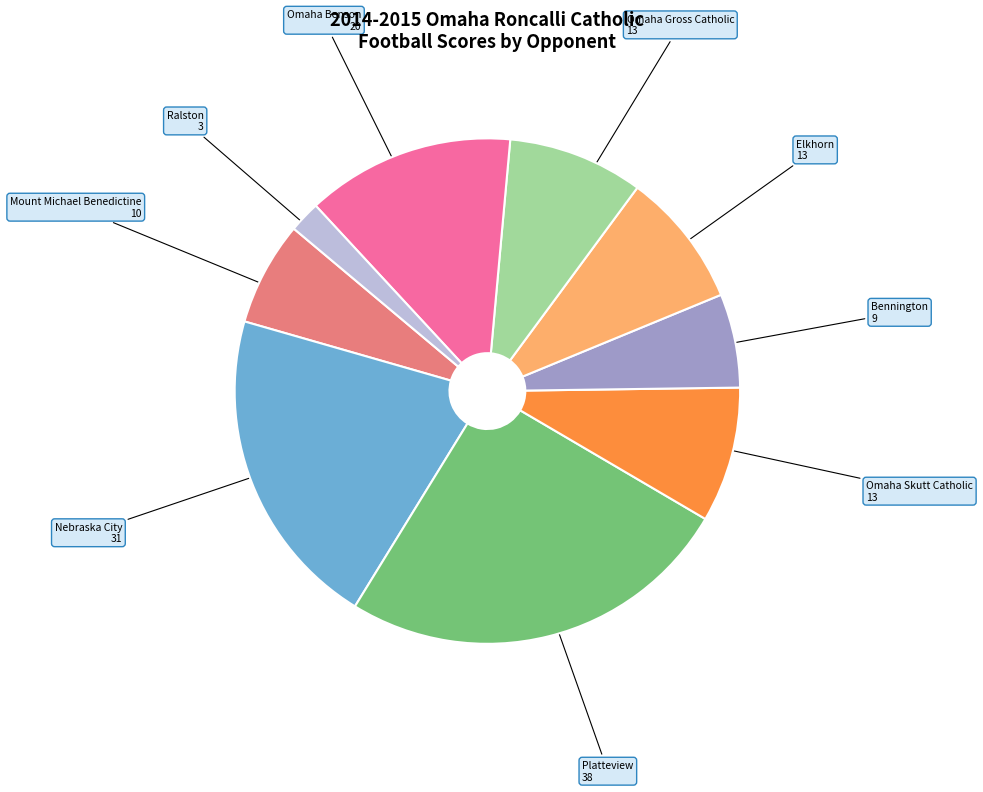

Which slice is the smallest?

Ralston